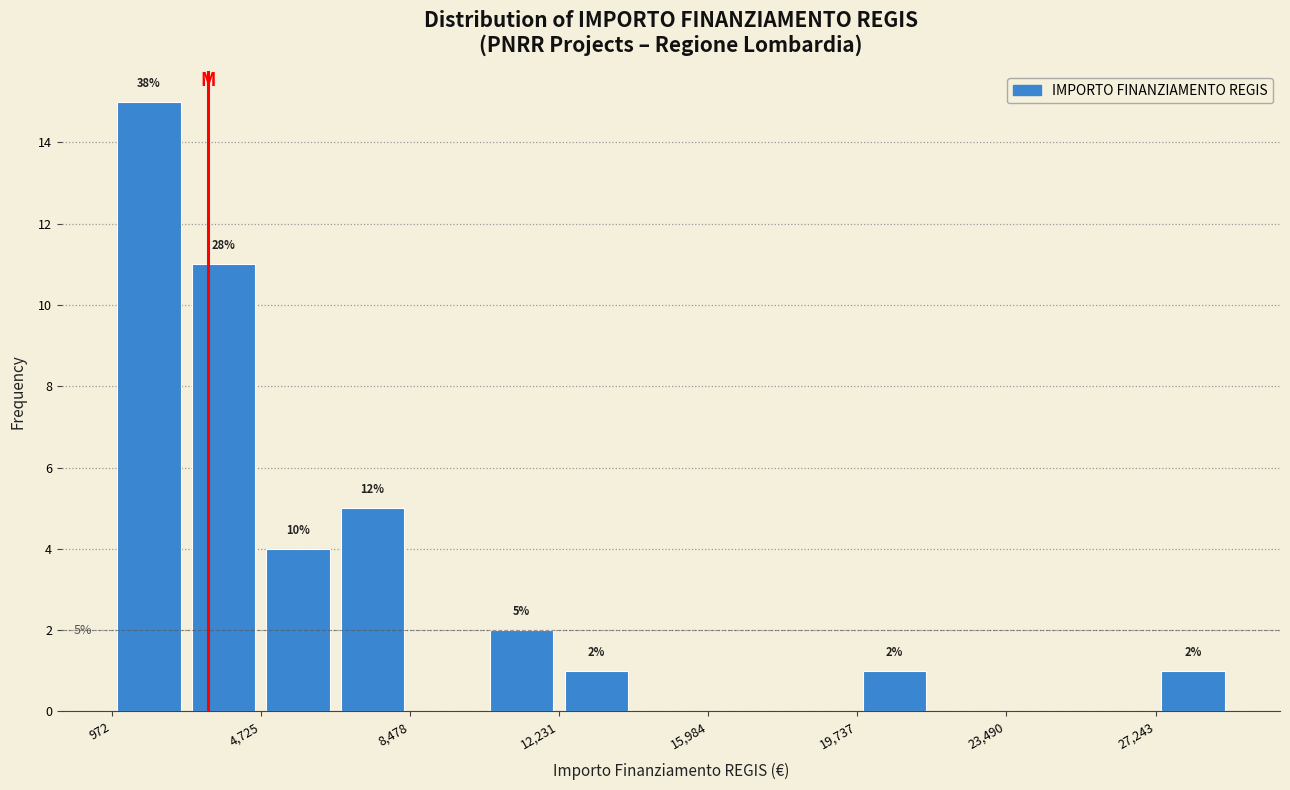

Around what value on the x-axis is the tallest bar? Give the approximate position of its centre, as read against the axis.

2000